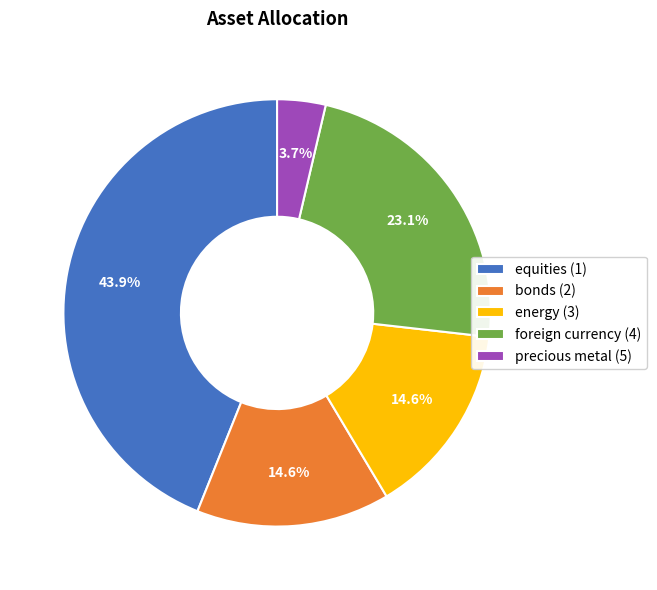

Combined, do energy (3) and precious metal (5) account for over 50%?

No